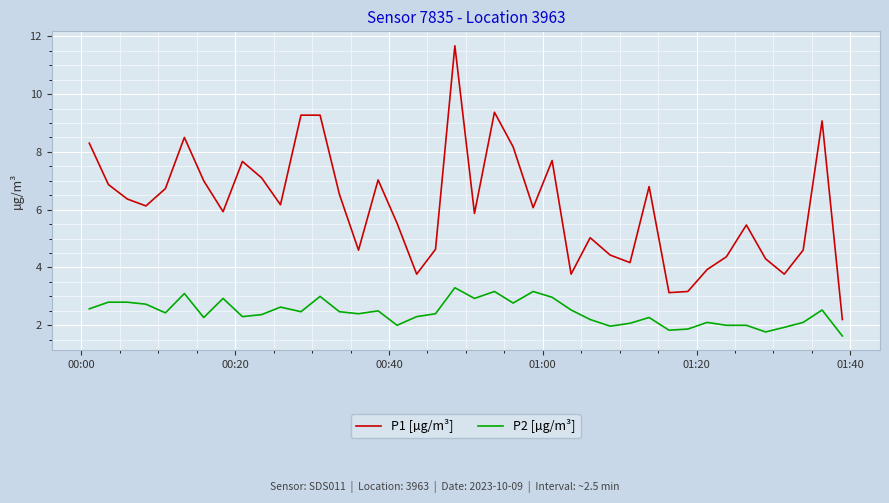

Rank the series by their maximum value, from lowest to highest.

P2 [µg/m³], P1 [µg/m³]